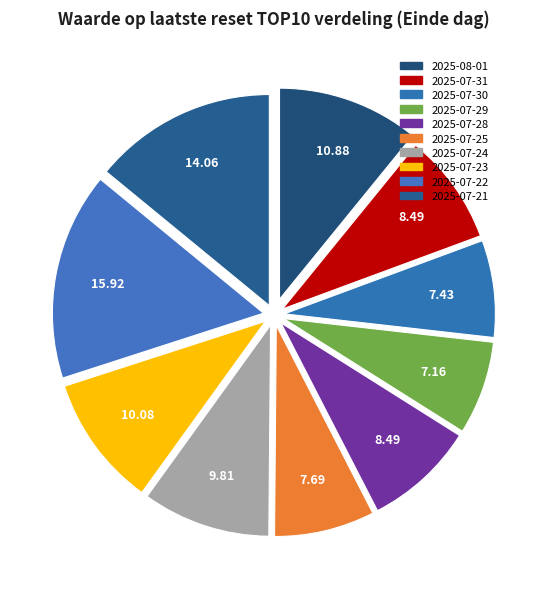

How many slices are in this pie chart?

10